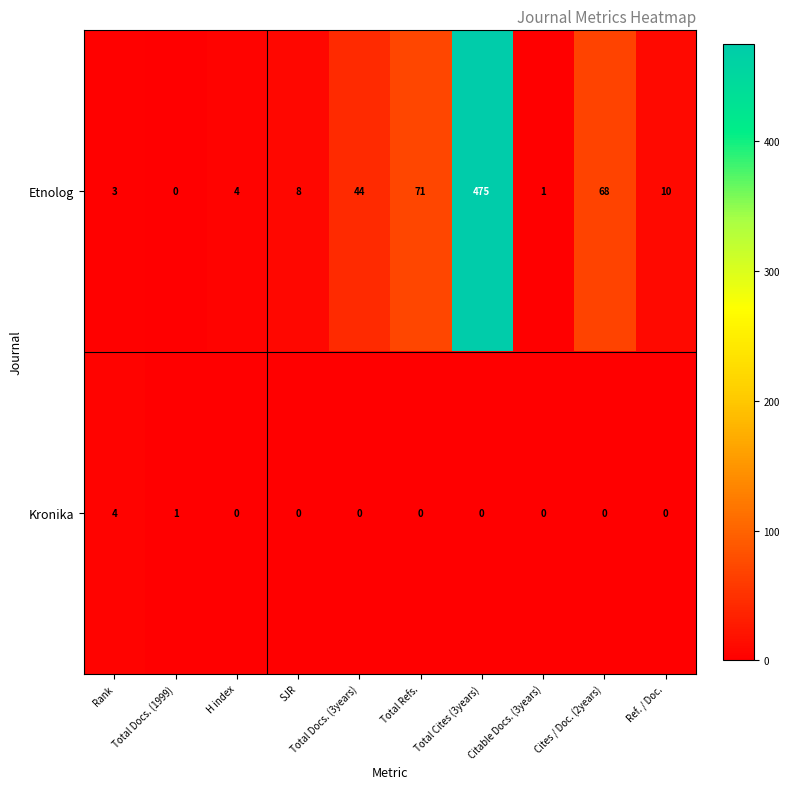

Which series has the largest total across all categories?

Etnolog